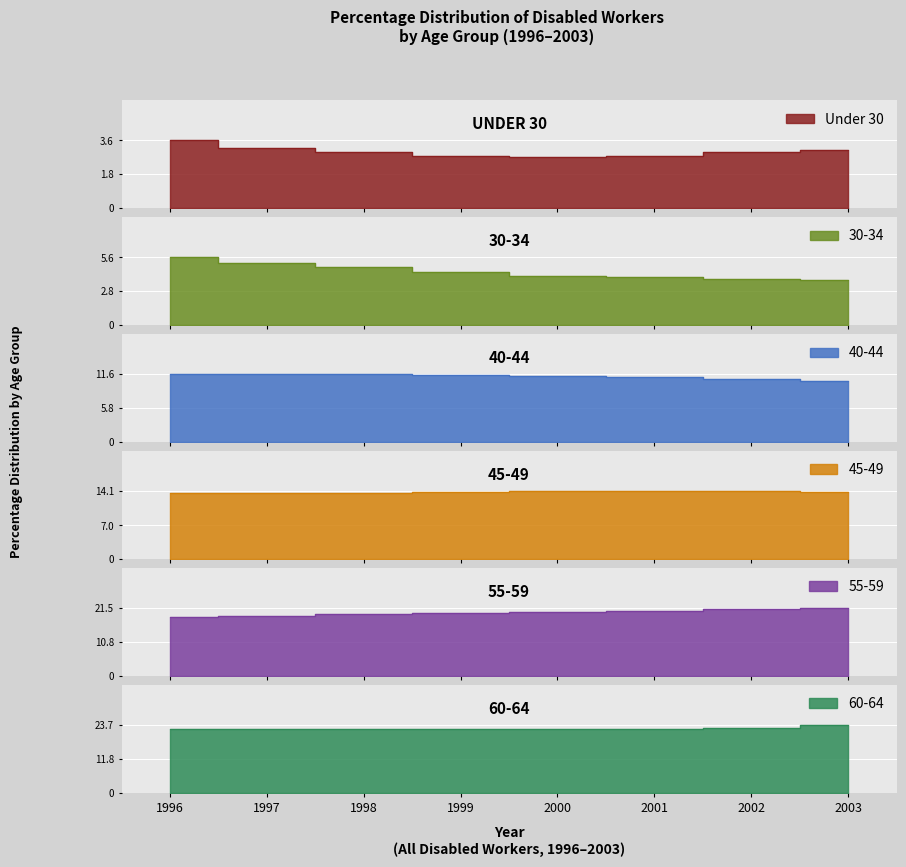

What is the average value of the 40-44 series?

11.2